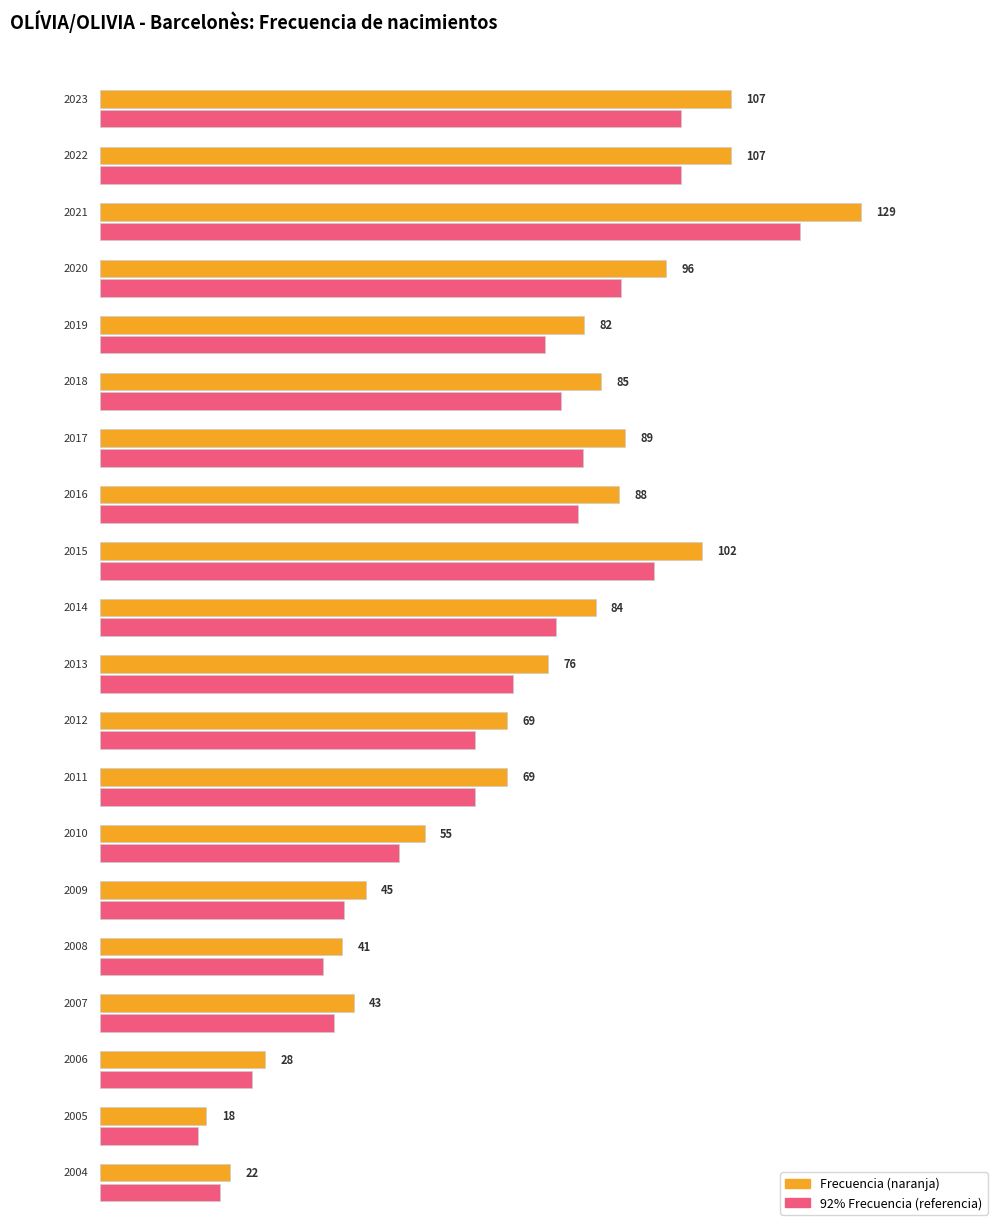

Where is the data nearest to the value 73?

2013